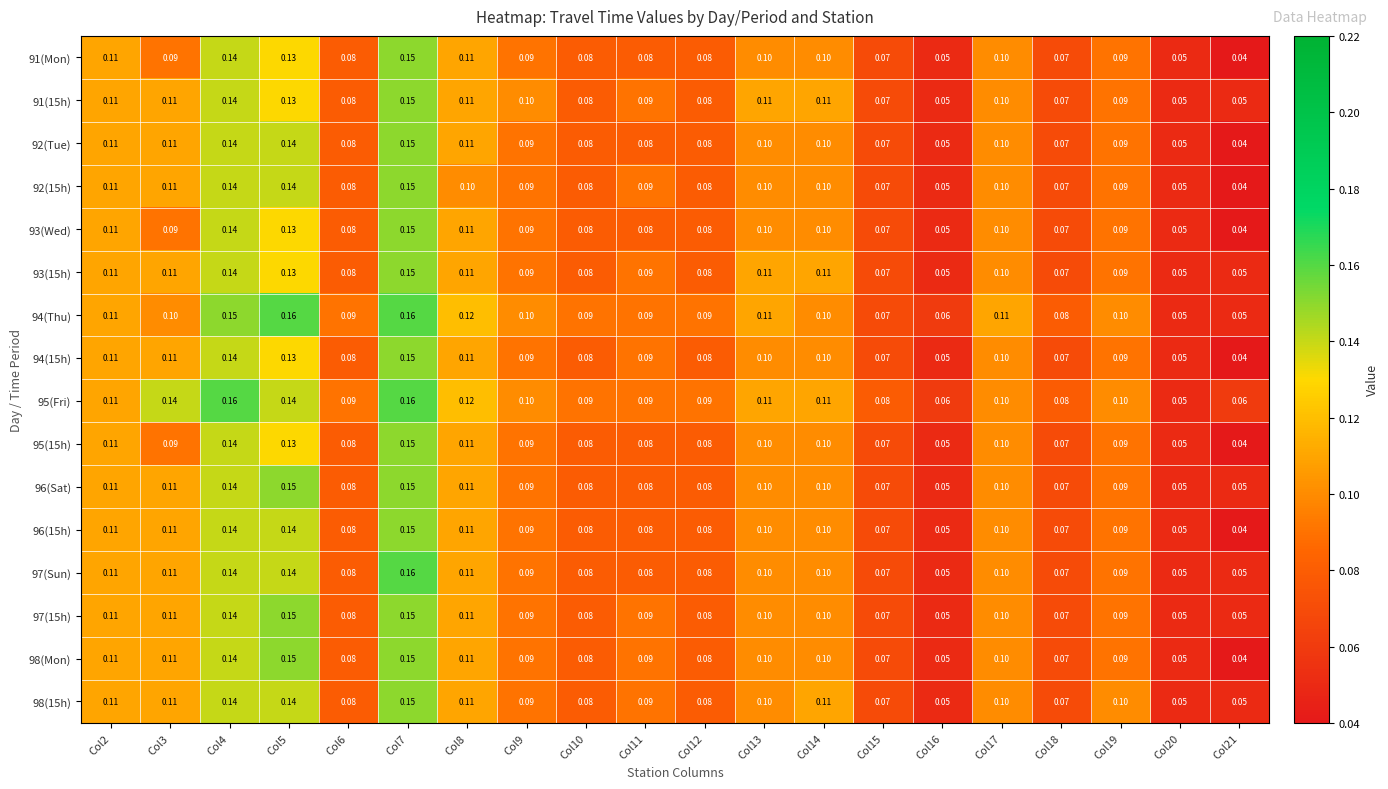

Is the value of 91(15h) at Col8 greater than the value of 92(15h) at Col20?

Yes